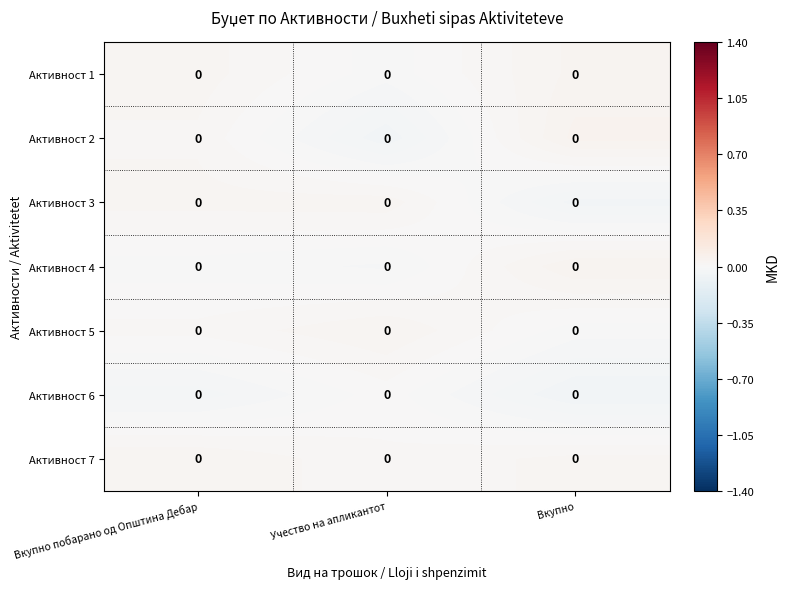

Which category has the lowest value in the Активност 3 series?

Вкупно